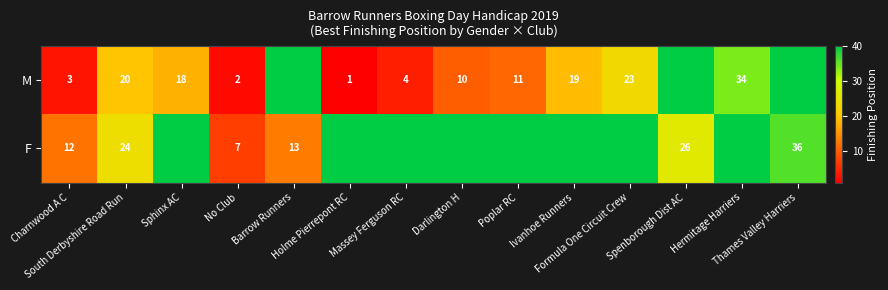

At which category is the sum across all series the highest?

Thames Valley Harriers